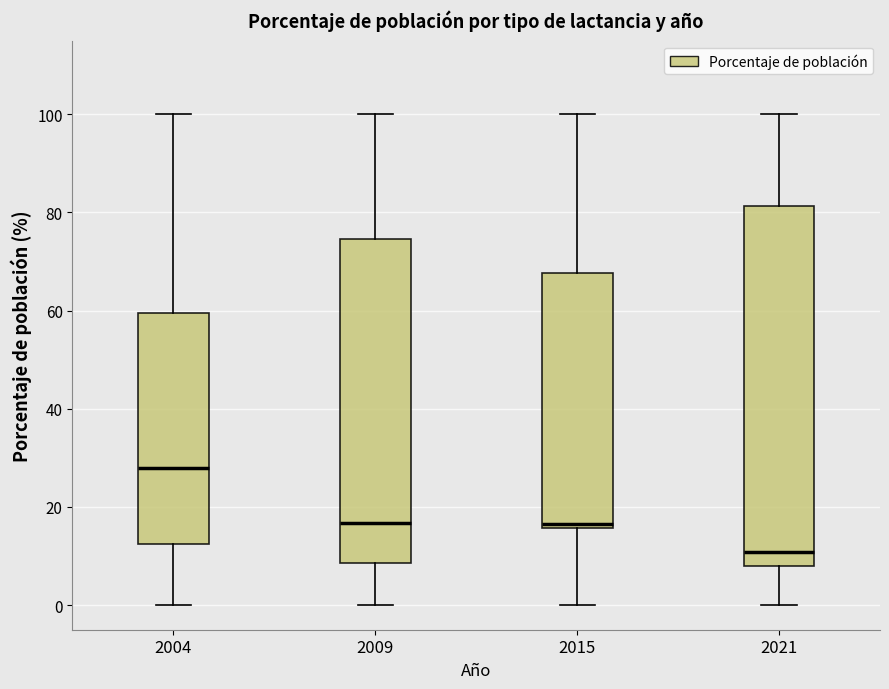

Which box is the tallest, from its lower edge to its upper edge?

2021